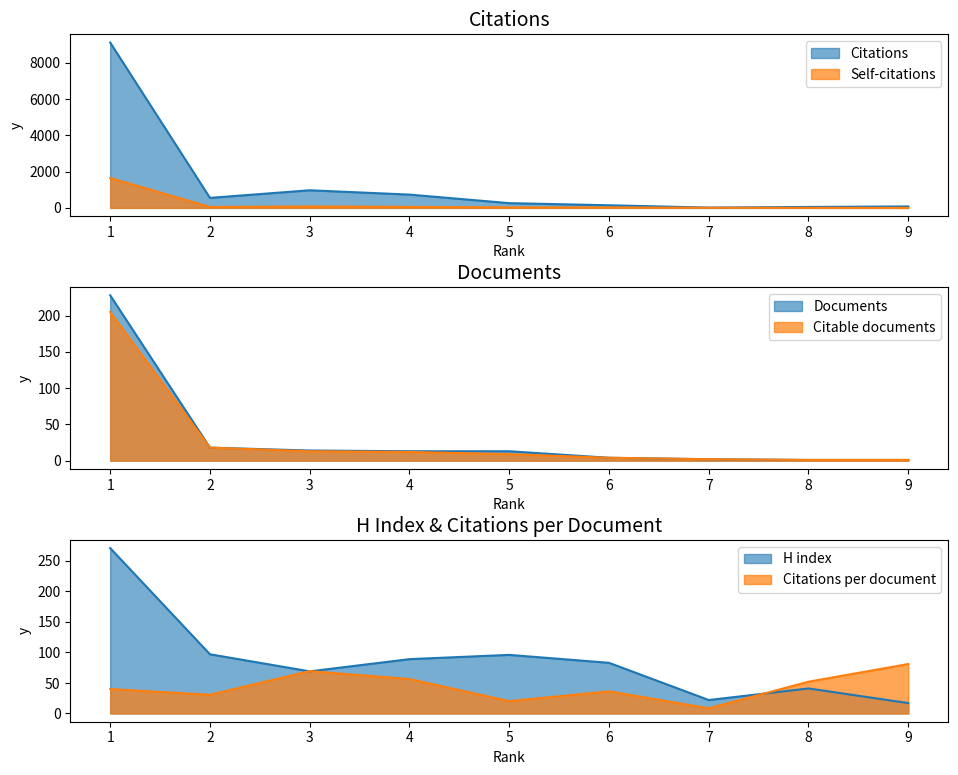

At which label does Citations reach its minimum?

7